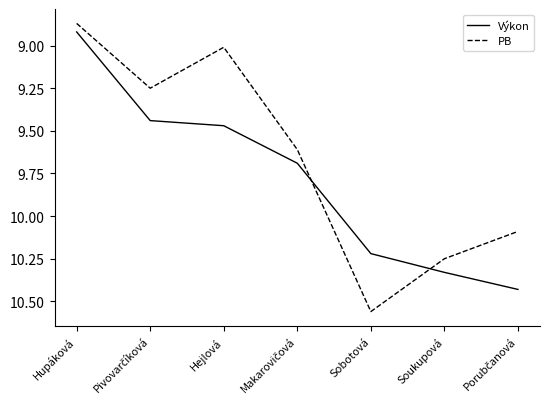

Which series has the widest spread of values?

PB